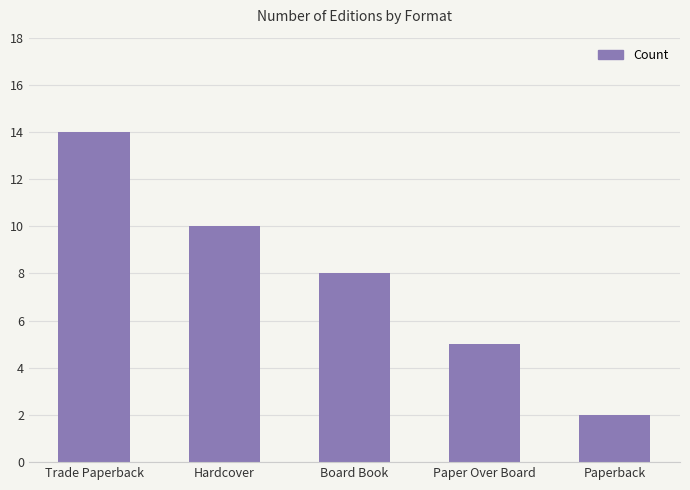

What is the change in value from Trade Paperback to Paper Over Board?

-9